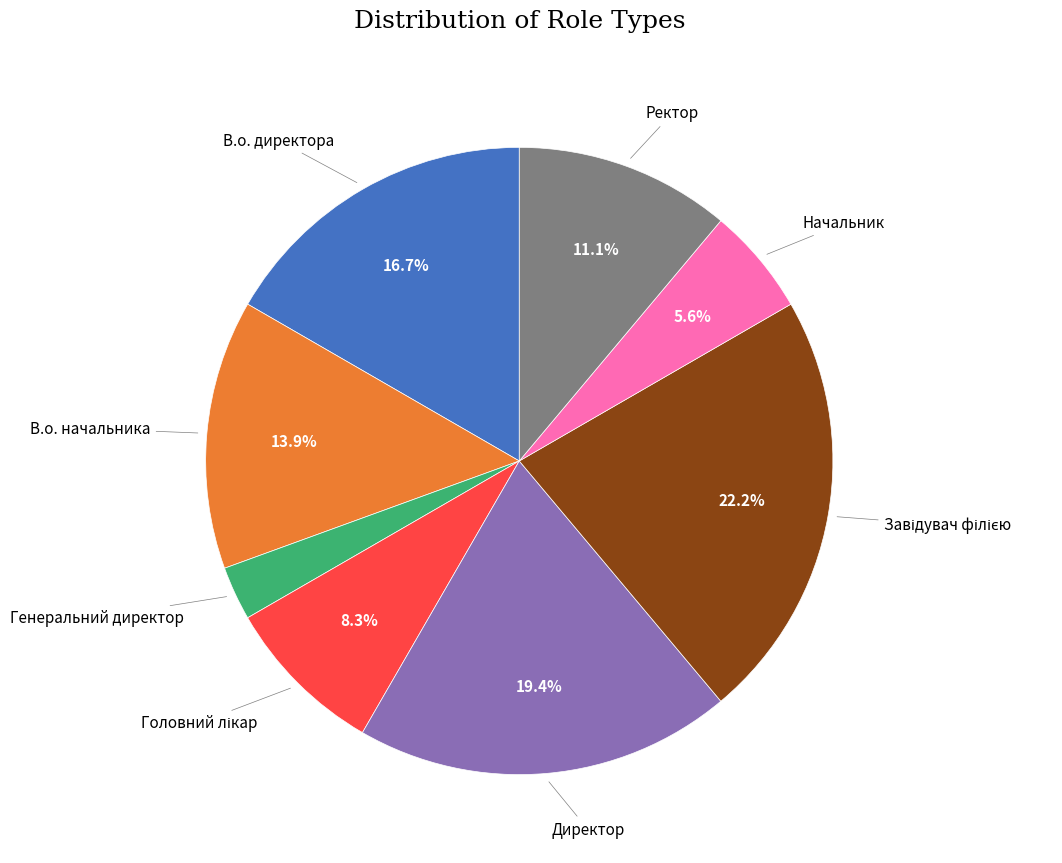

Is there a majority slice in this chart?

No